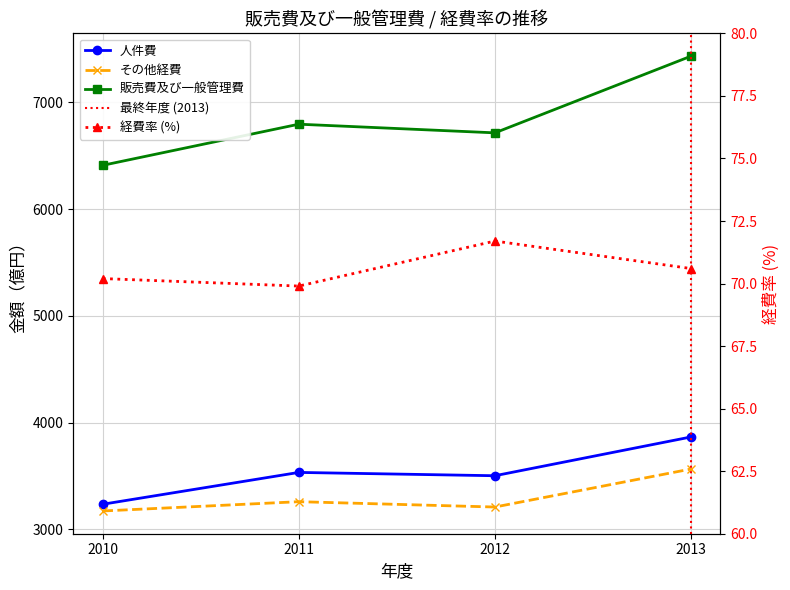

What is the difference between the その他経費 values at 2012 and 2013?

356.0